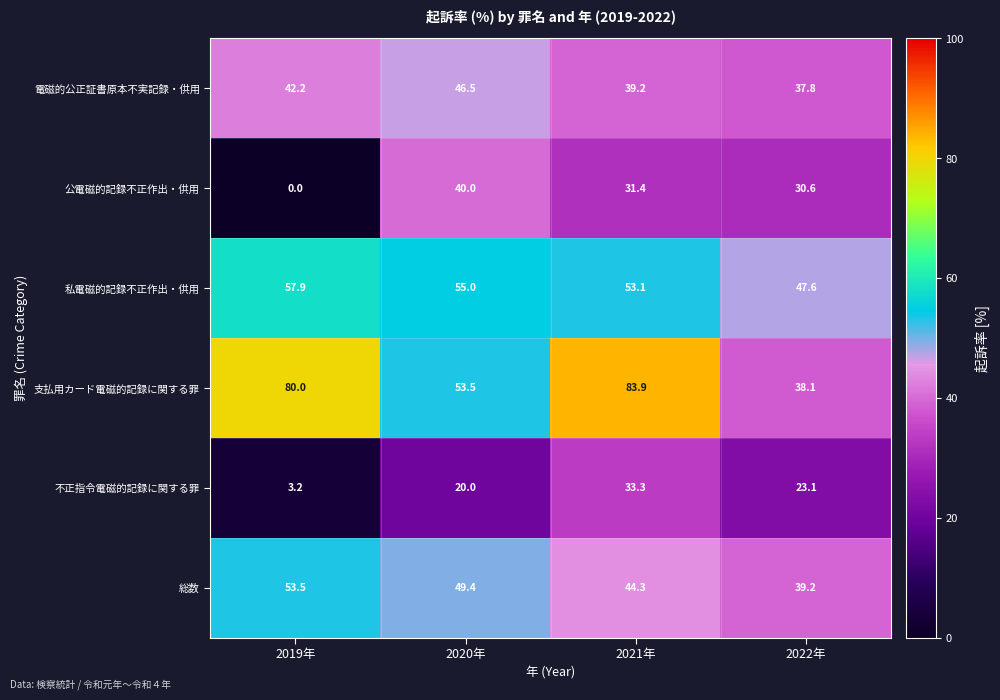

Rank the series at 2019年 from lowest to highest value.

公電磁的記録不正作出・供用, 不正指令電磁的記録に関する罪, 電磁的公正証書原本不実記録・供用, 総数, 私電磁的記録不正作出・供用, 支払用カード電磁的記録に関する罪